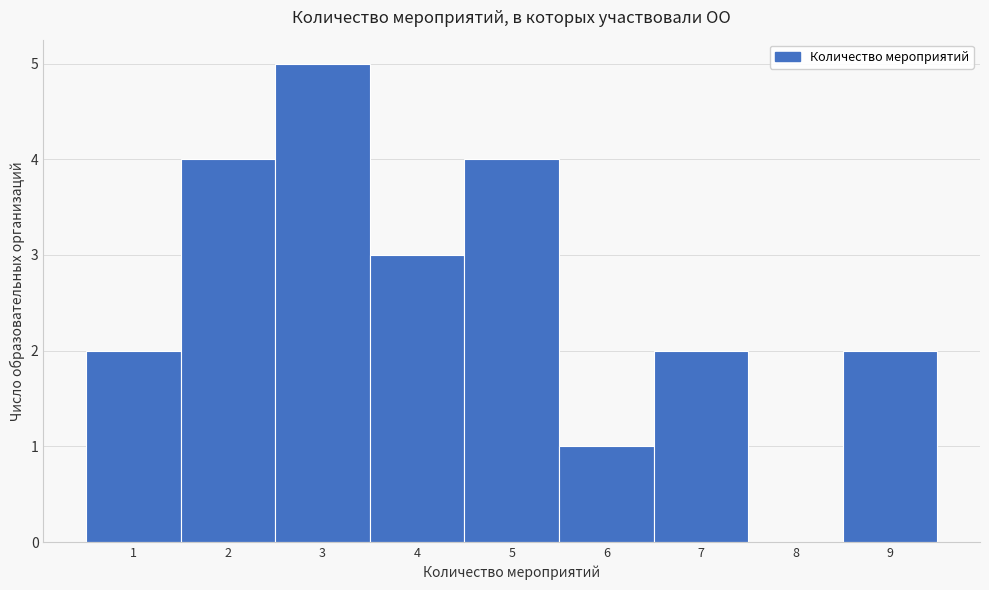

Over which range of the x-axis is the bar tallest?

2.5 to 3.5